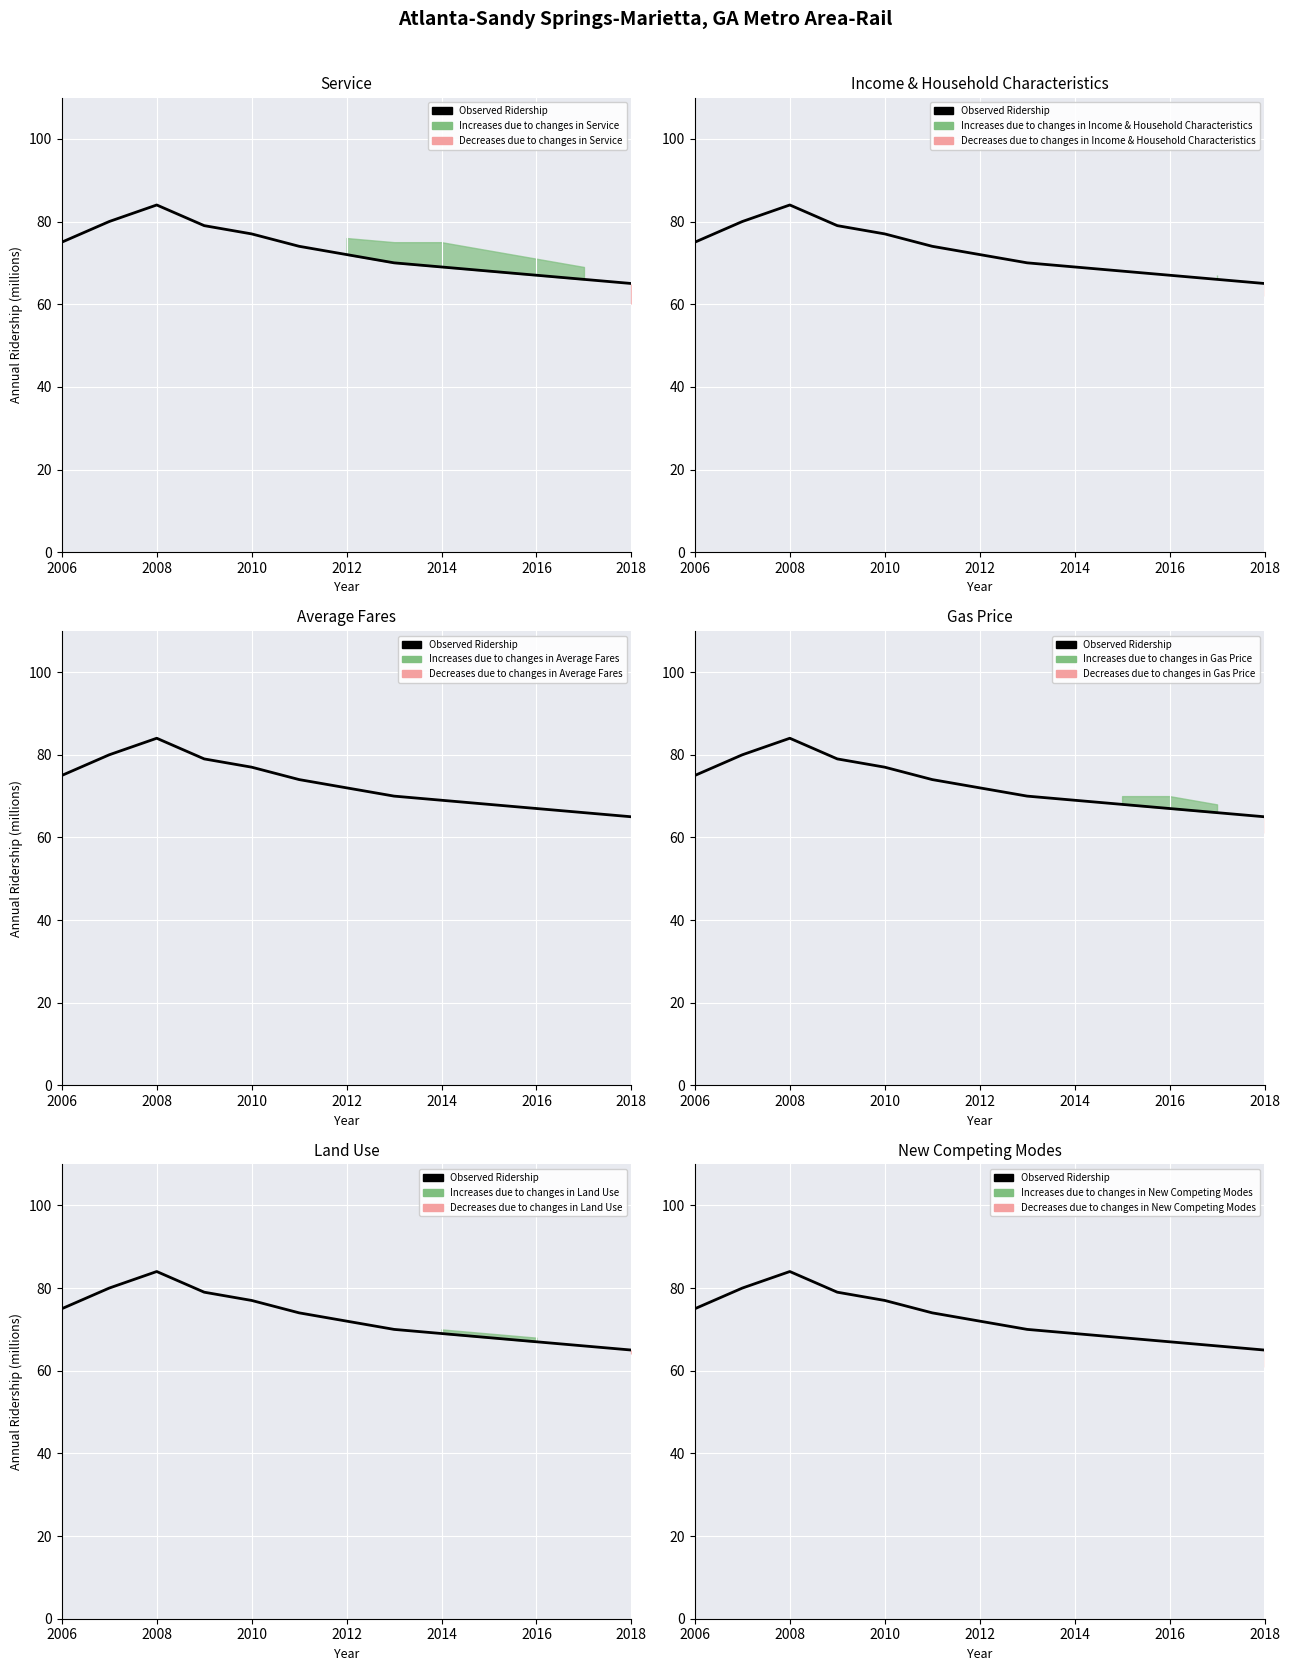

At which label does the data first exceed 72?

2006